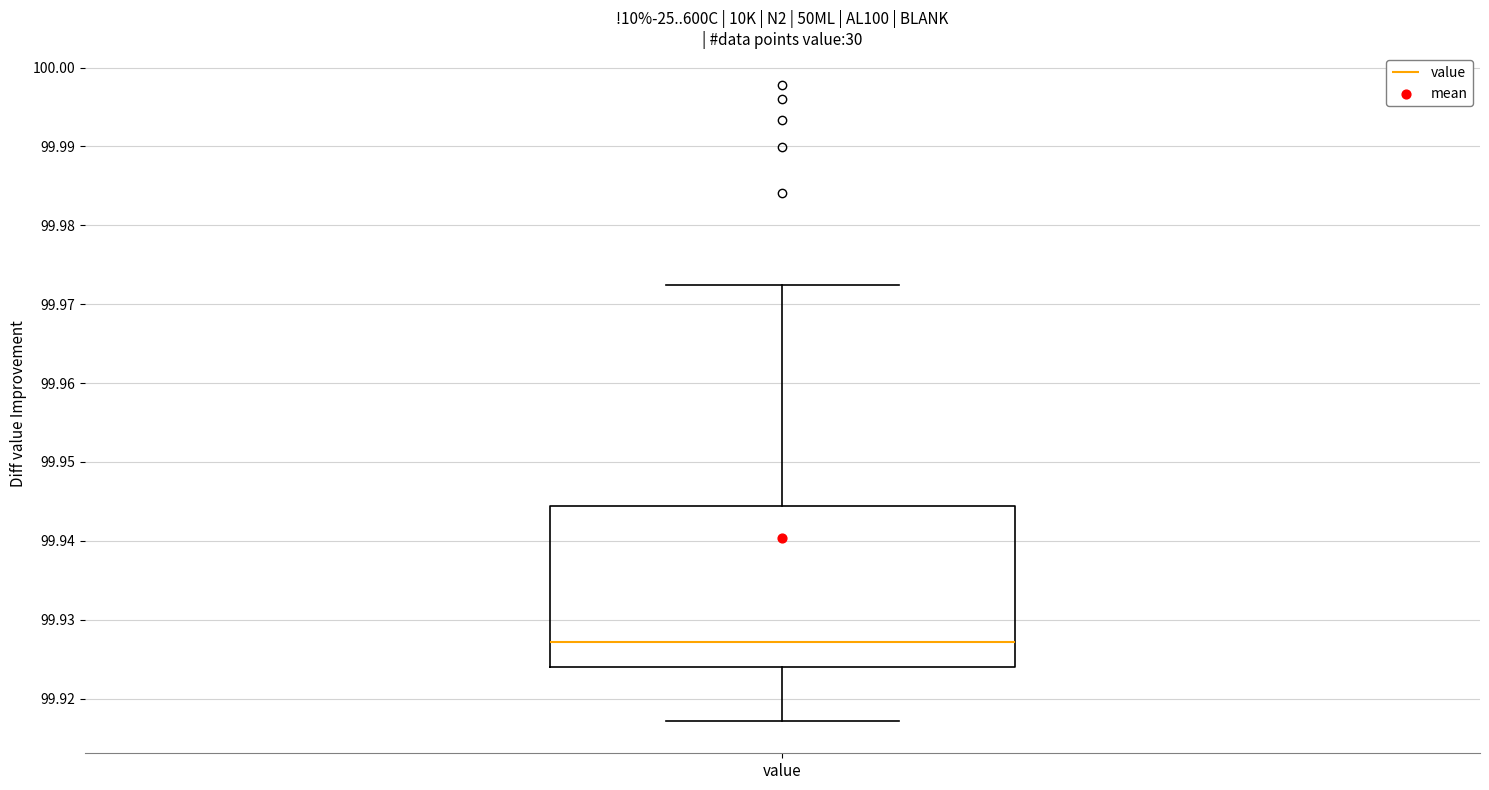

Read this box plot against the y-axis: the position of the median line, the range covered by the box, and the ends of both whiskers. The values are not printed on the chart, so give them approximately, as read against the axis.

median 99.927, box 99.924 to 99.944, whiskers 99.917 to 99.973